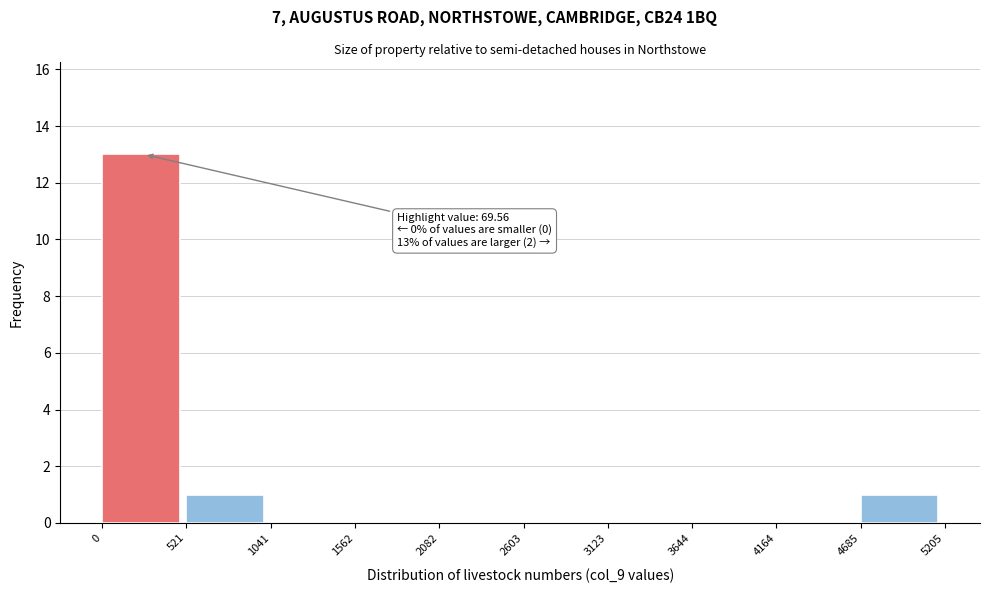

Over which range of the x-axis is the bar tallest?

0 to 521